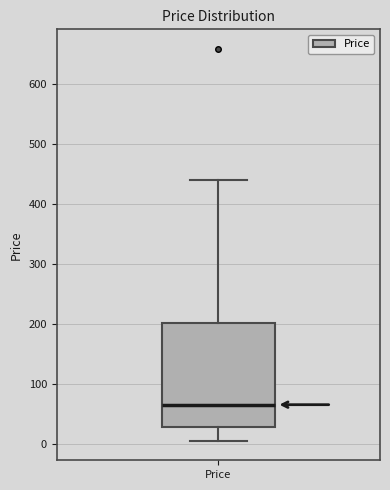

Where does the upper whisker of the box for Price end on the y-axis? The values are not printed on the chart, so give them approximately, as read against the axis.

440